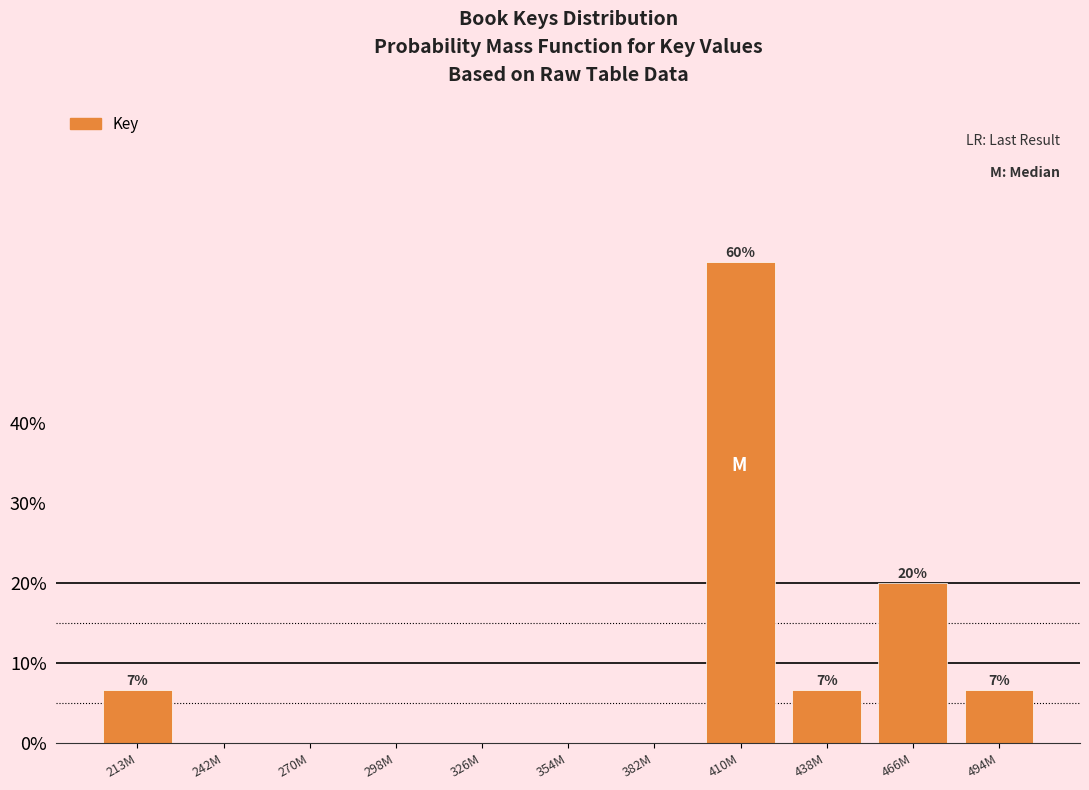

Reading left to right, transcribe all the data shown in this chart.

213M=6.7	242M=0.0	270M=0.0	298M=0.0	326M=0.0	354M=0.0	382M=0.0	410M=60.0	438M=6.7	466M=20.0	494M=6.7